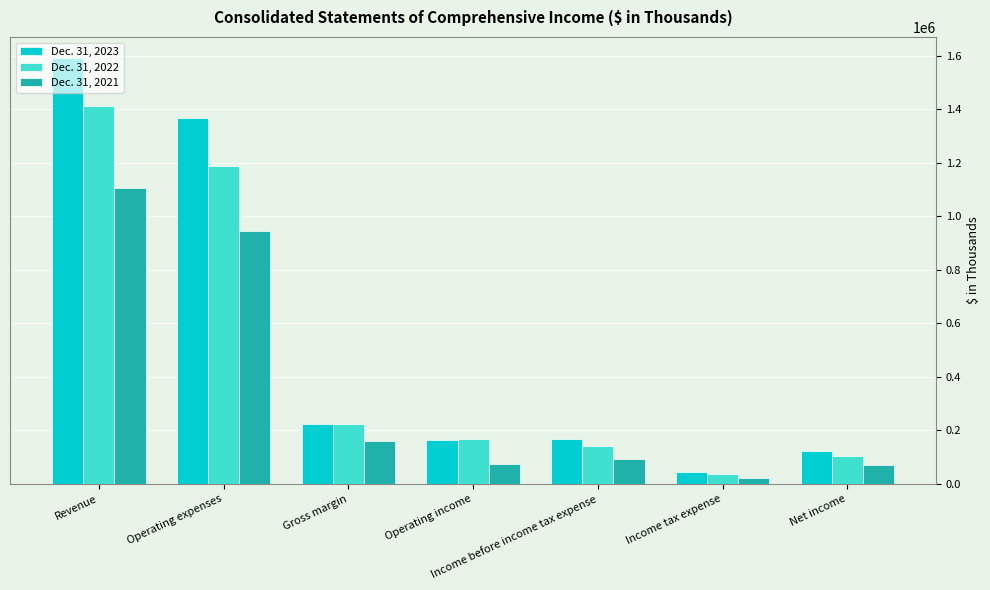

How many distinct data groups are displayed?

3